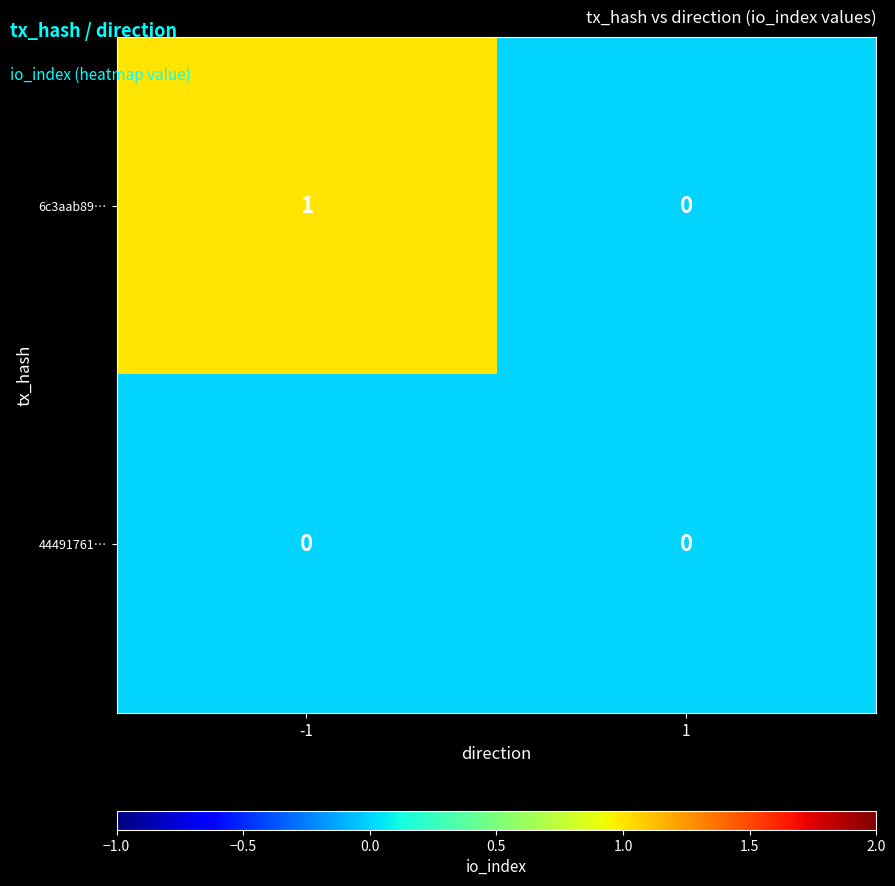

Rank the series by their average value, from highest to lowest.

6c3aab89…, 44491761…